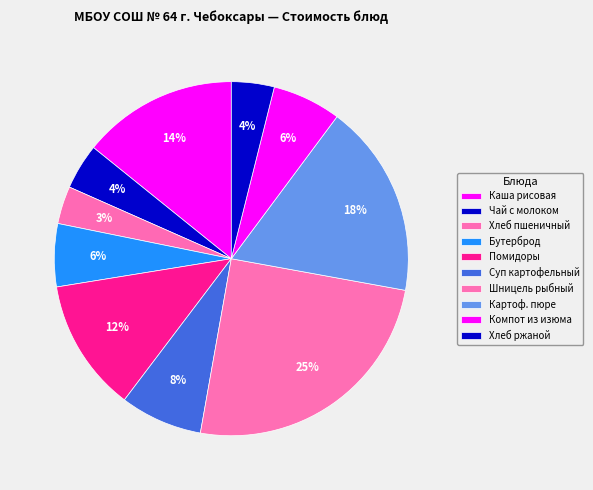

How many slices are in this pie chart?

10